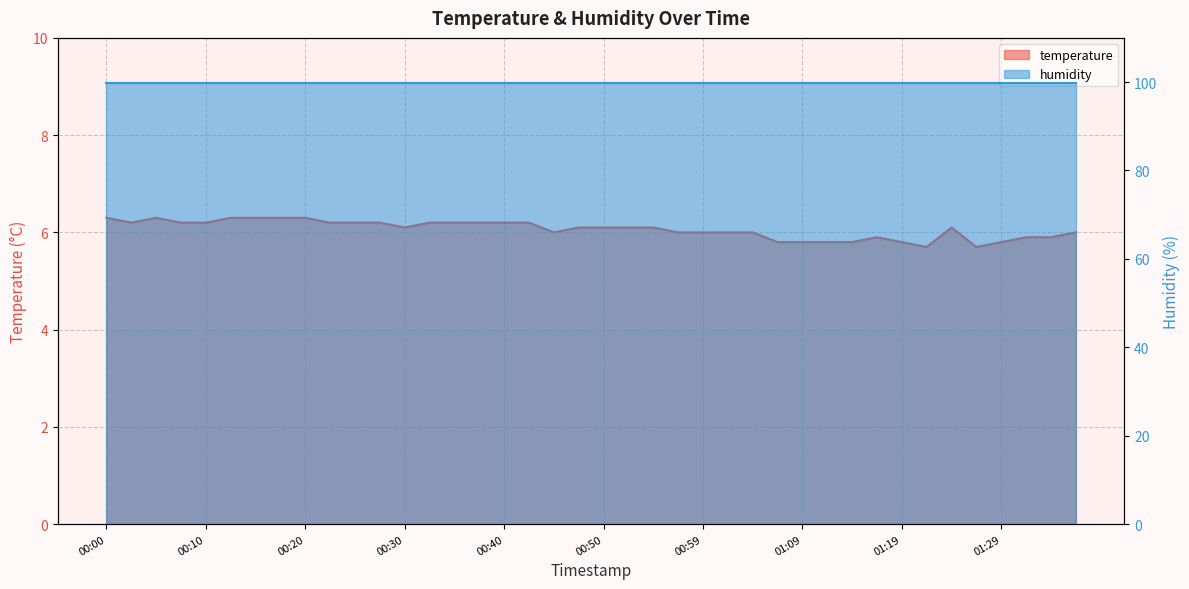

The chart shows a value of 6.1 at 00:30. True or false?

True